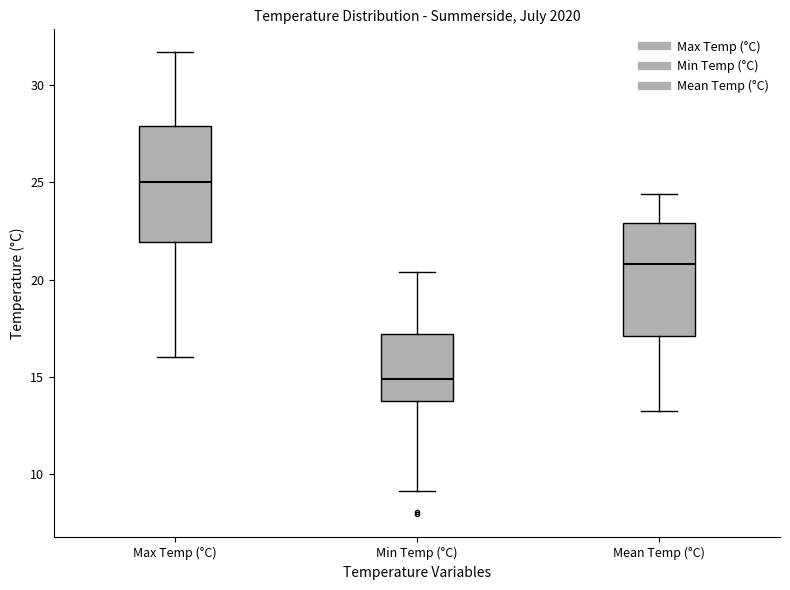

Reading left to right, read every box against the y-axis: the position of its median line, the range the box covers, and the ends of its whiskers. The values are not printed on the chart, so give them approximately, as read against the axis.

Max Temp (°C): median 25.0, box 22.0 to 28.0, whiskers 16.0 to 31.5
Min Temp (°C): median 15.0, box 14.0 to 17.0, whiskers 9.0 to 20.5
Mean Temp (°C): median 21.0, box 17.0 to 23.0, whiskers 13.0 to 24.5